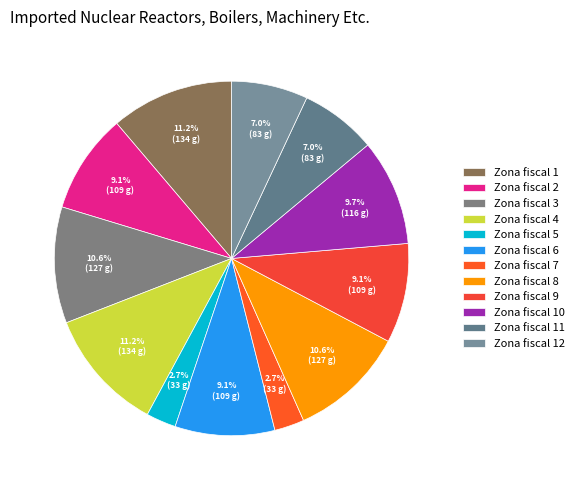

Count the number of slices in the pie.

12